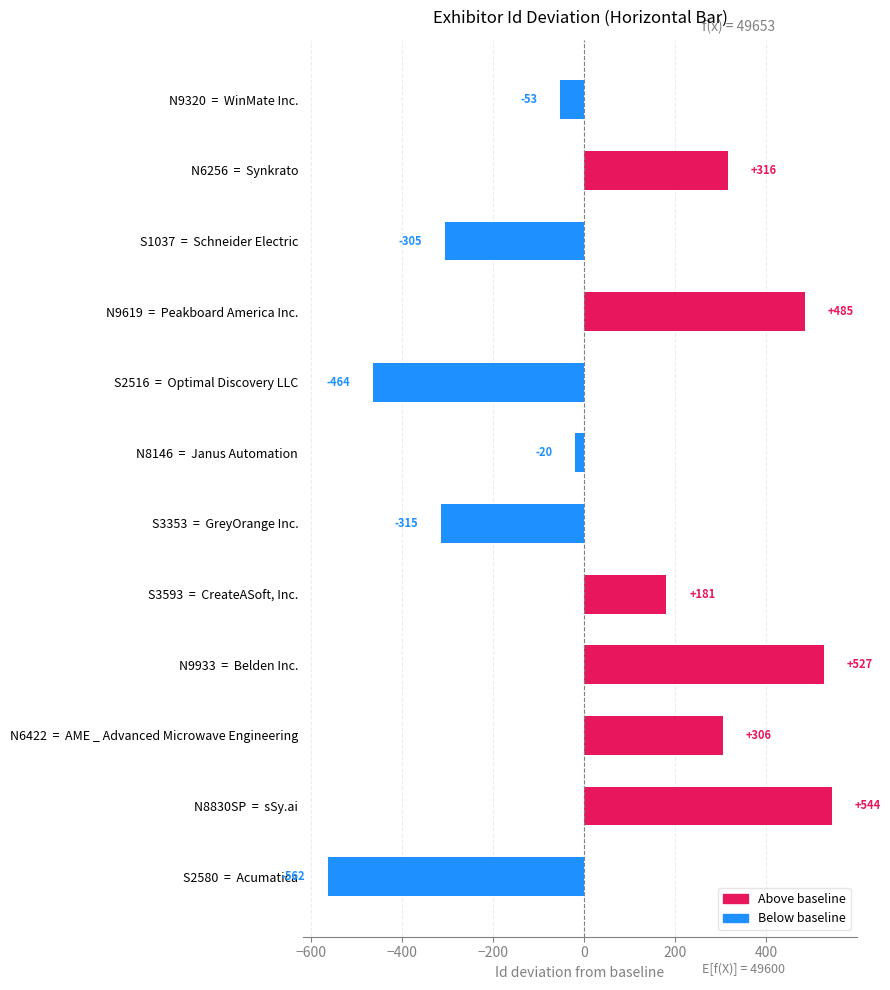

At which label is the value closest to -9?

N8146  =  Janus Automation